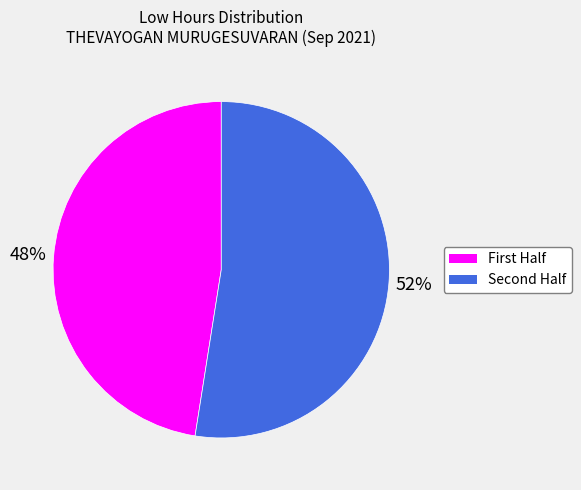

Does any single category account for the majority?

Yes